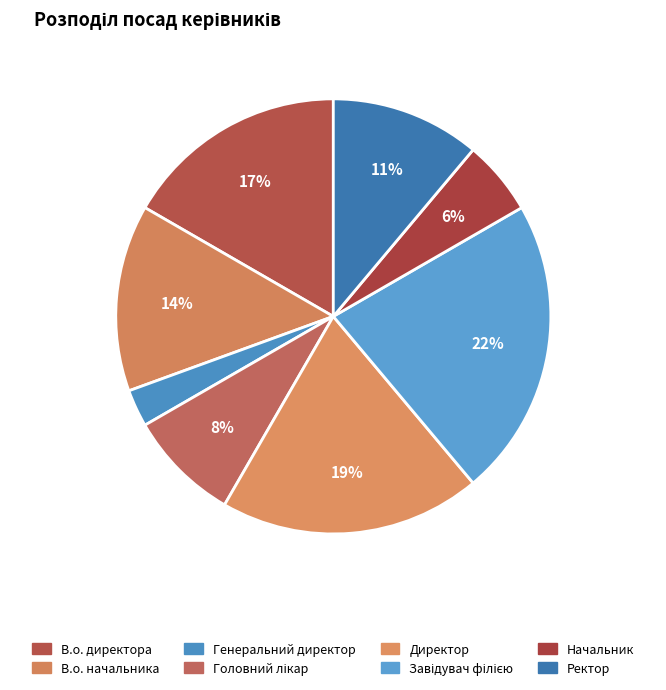

What is the smallest slice in the pie chart?

Генеральний директор